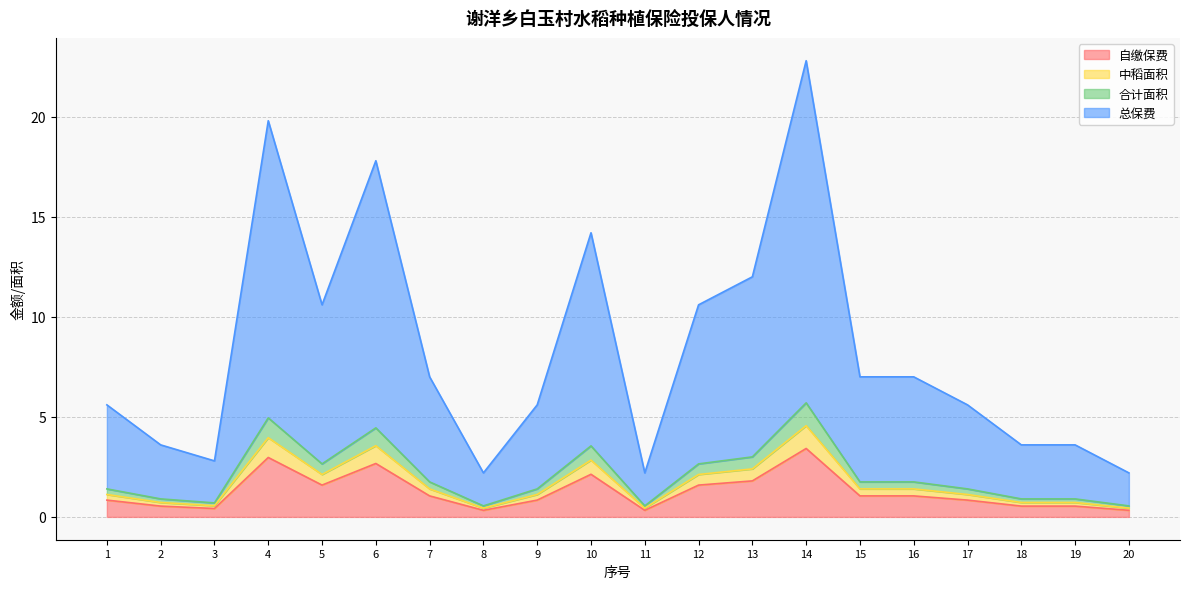

True or false: 中稻面积 and 总保费 cross at least once.

False